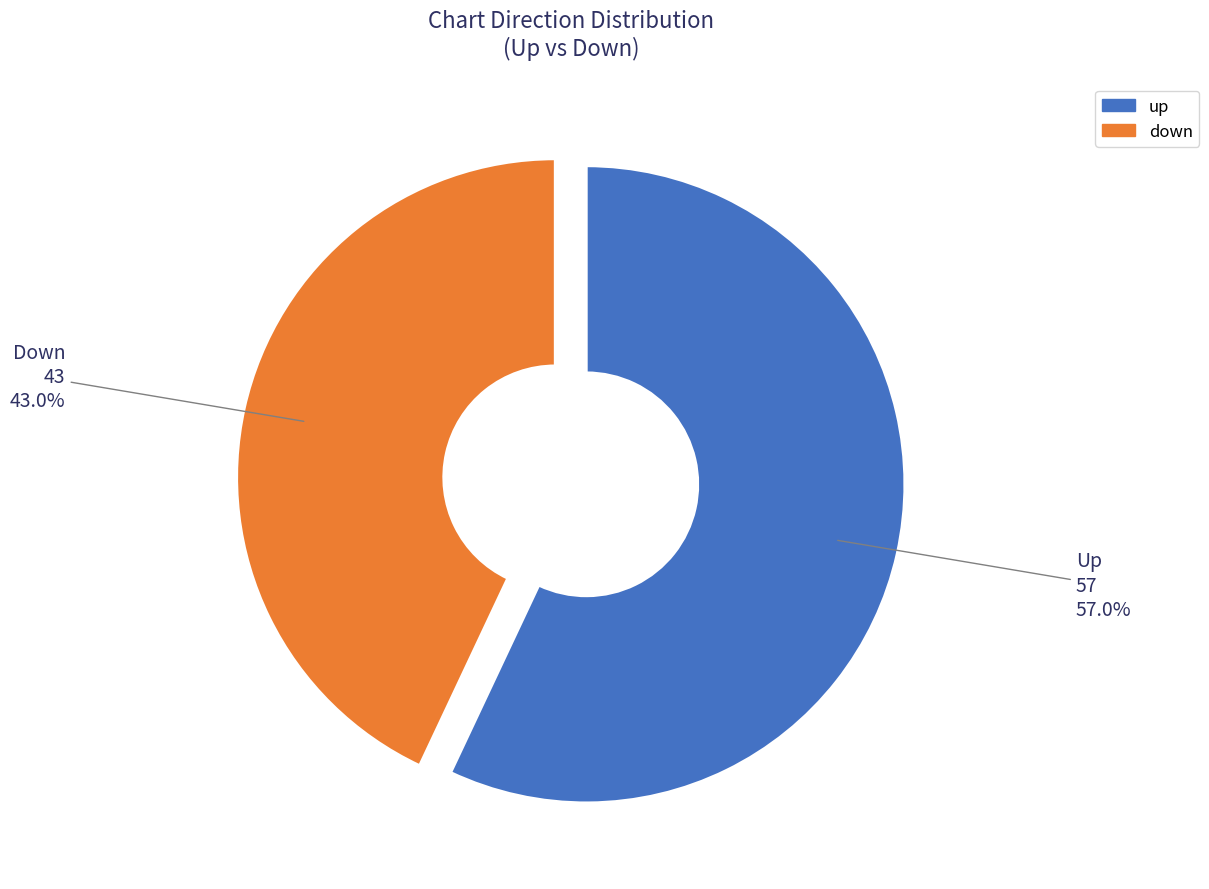

Rank the categories by value from highest to lowest.

up, down